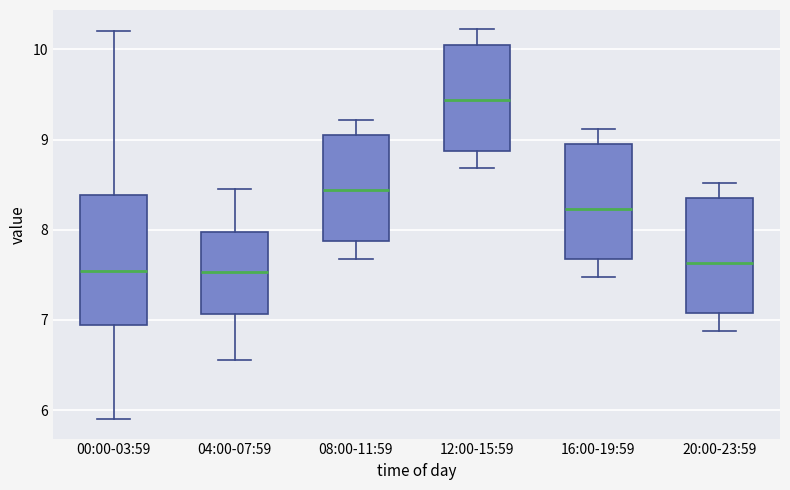

Which box has the highest median line?

12:00-15:59